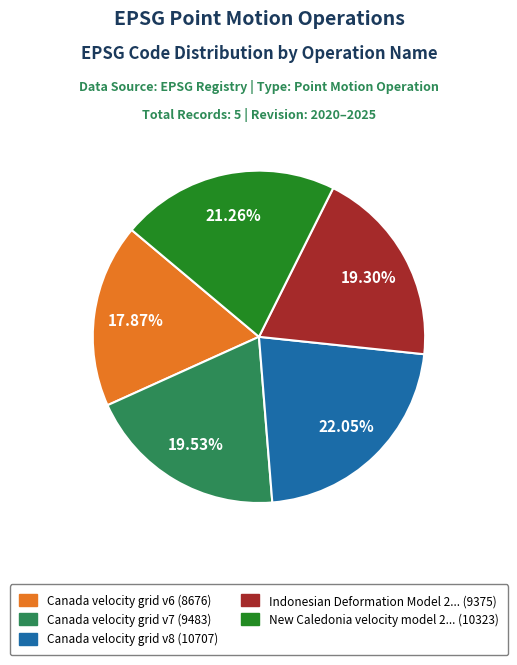

Is there any slice that represents more than half of the pie?

No